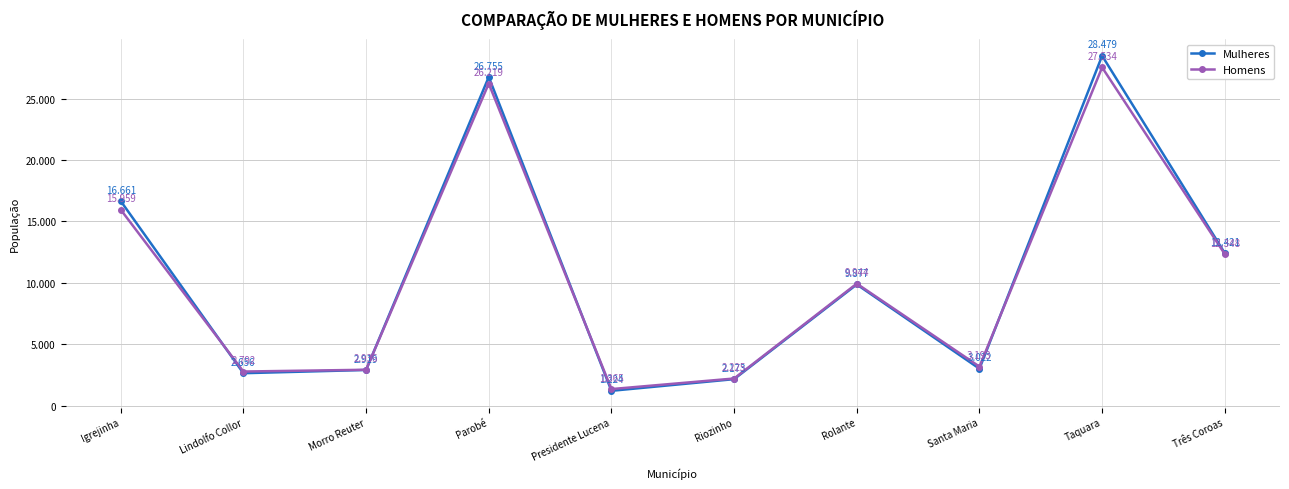

How many interior local valleys does the Homens series have?

3